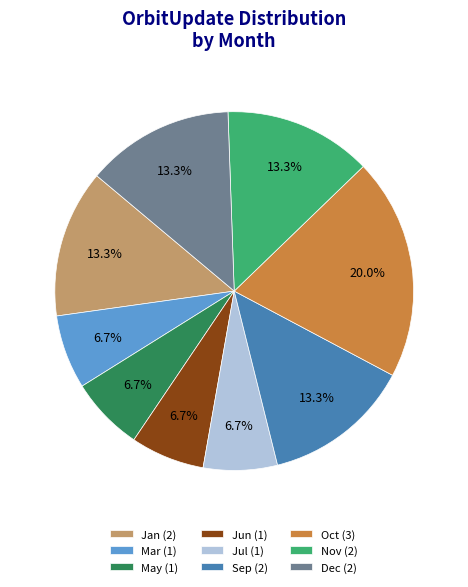

What is the largest slice in the pie chart?

Oct (3)